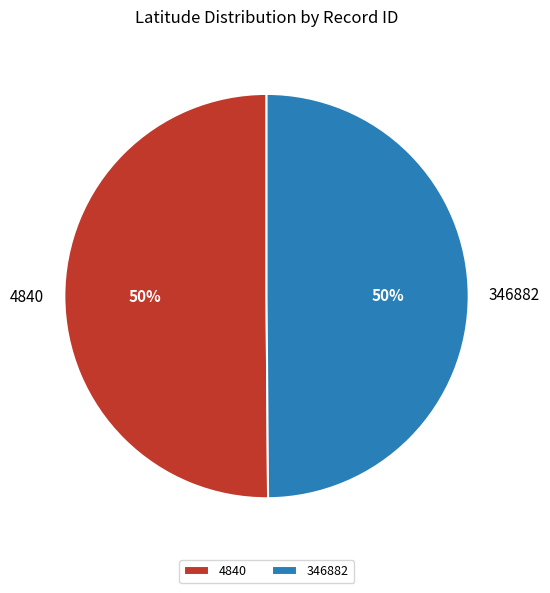

Is it true that 346882 is 50% of the pie?

True